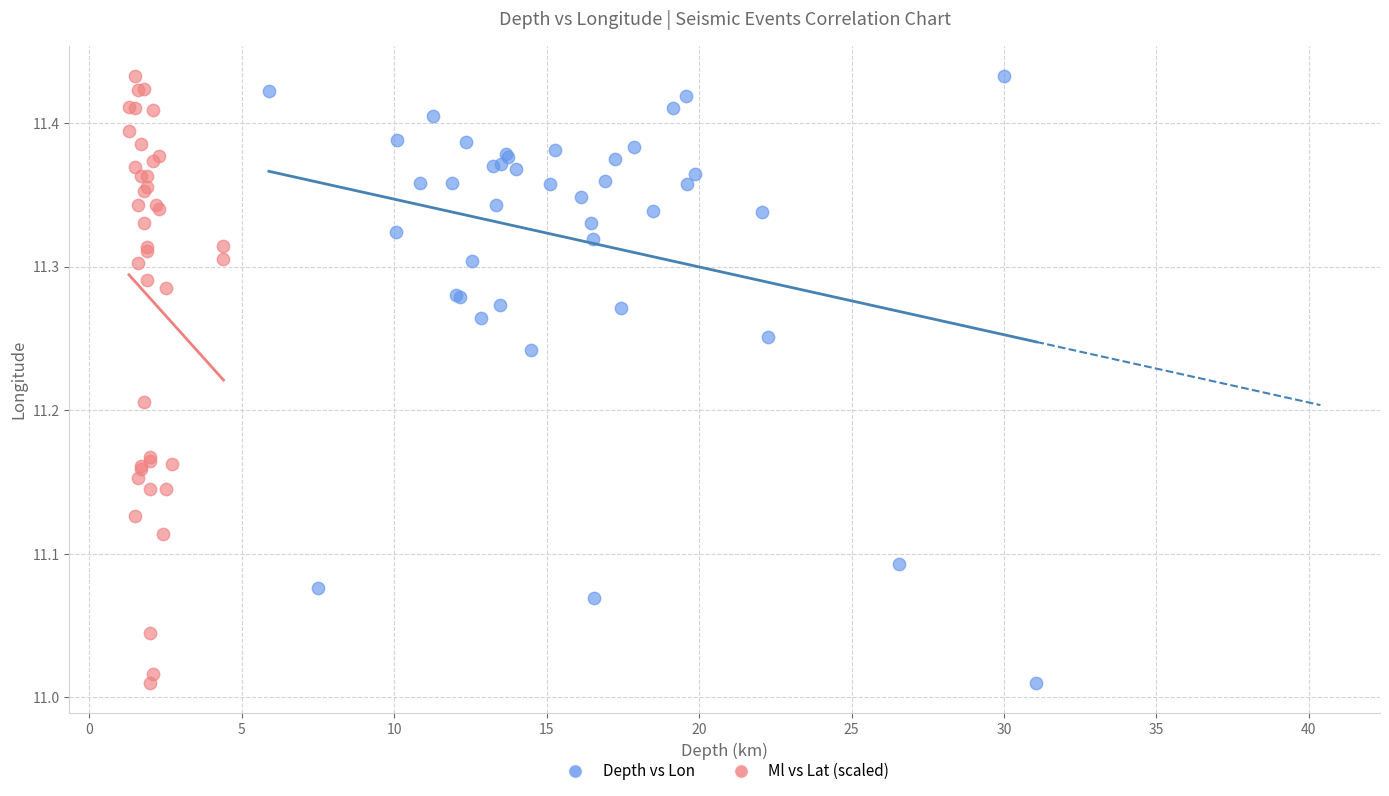

What are all the series names shown in the legend?

Depth vs Lon, Ml vs Lat (scaled)